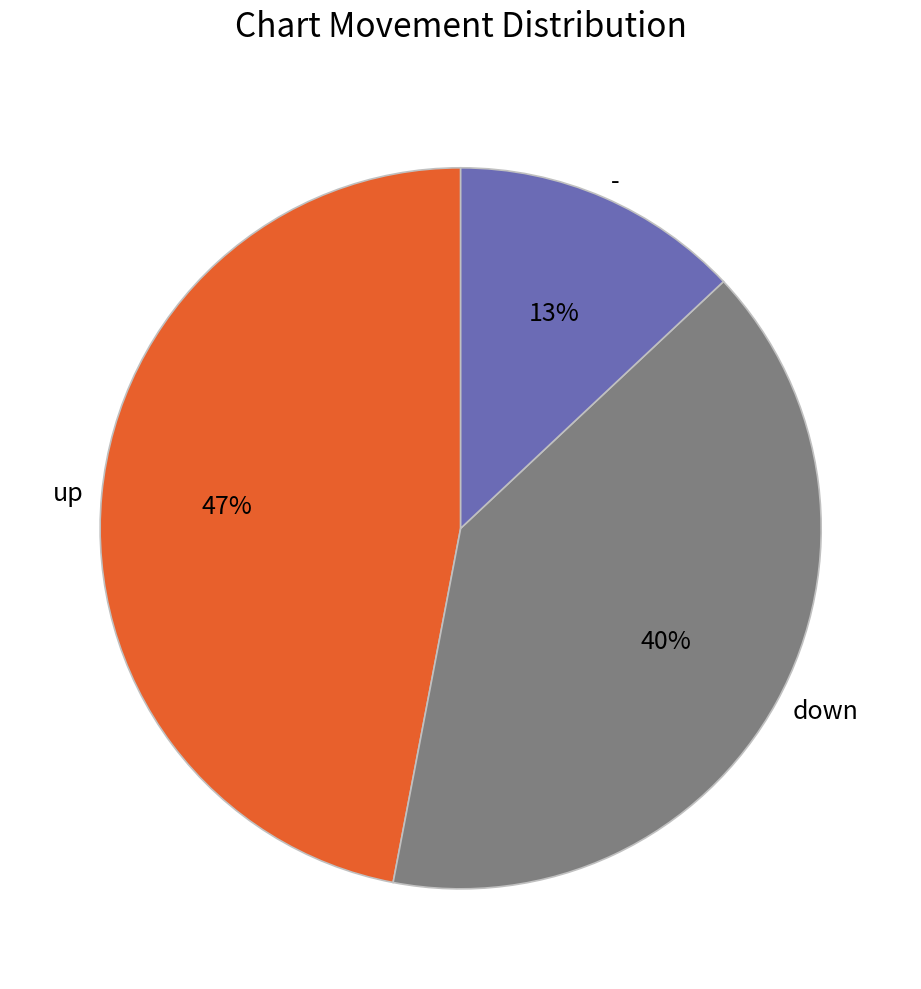

To the nearest percent, what percentage of the pie is -?

13%